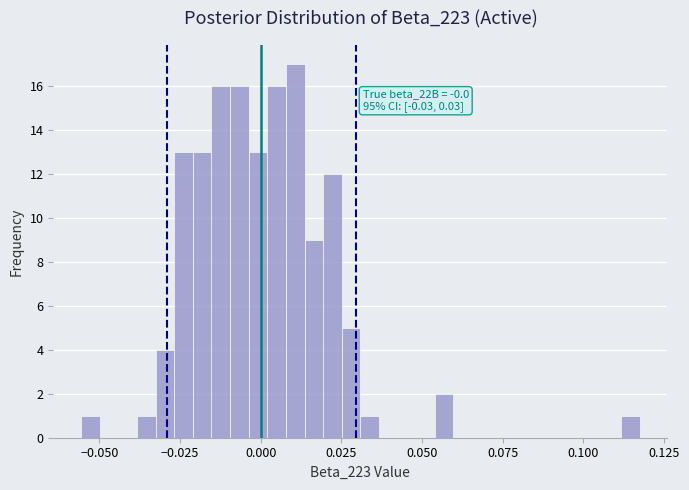

Read against the x-axis, roughly where is the centre of the tallest bar?

0.010